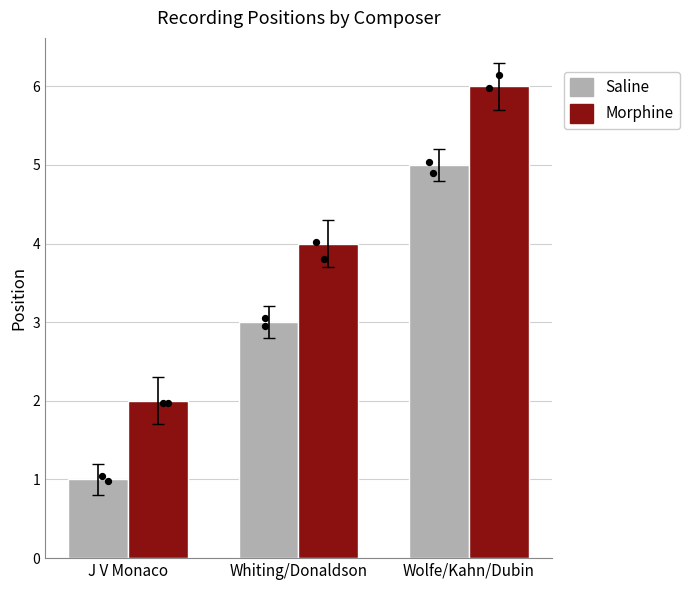

Which series has the largest Y range (max minus min)?

Saline